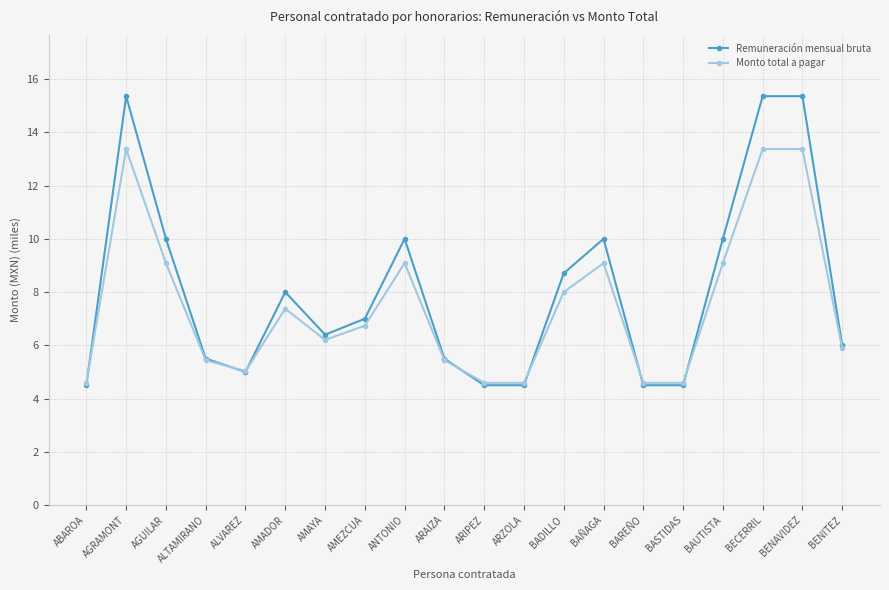

True or false: Monto total a pagar has a value of 2.8 at AMADOR.

False